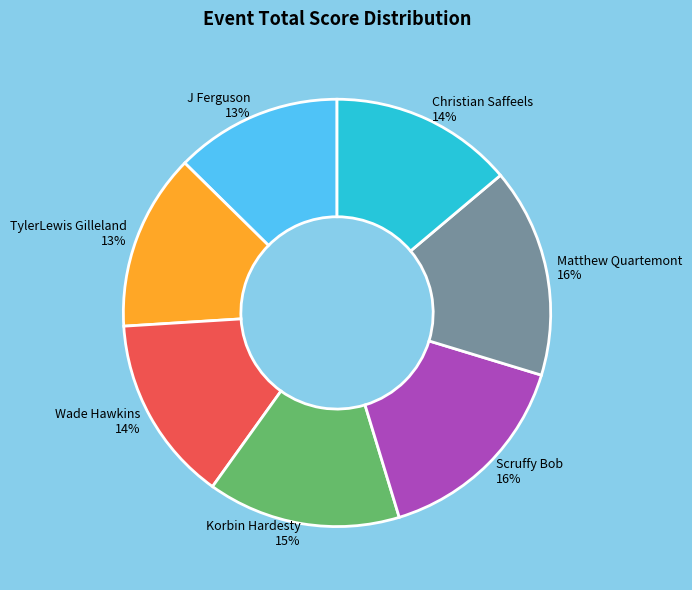

Between Korbin Hardesty and Christian Saffeels, which is larger?

Korbin Hardesty